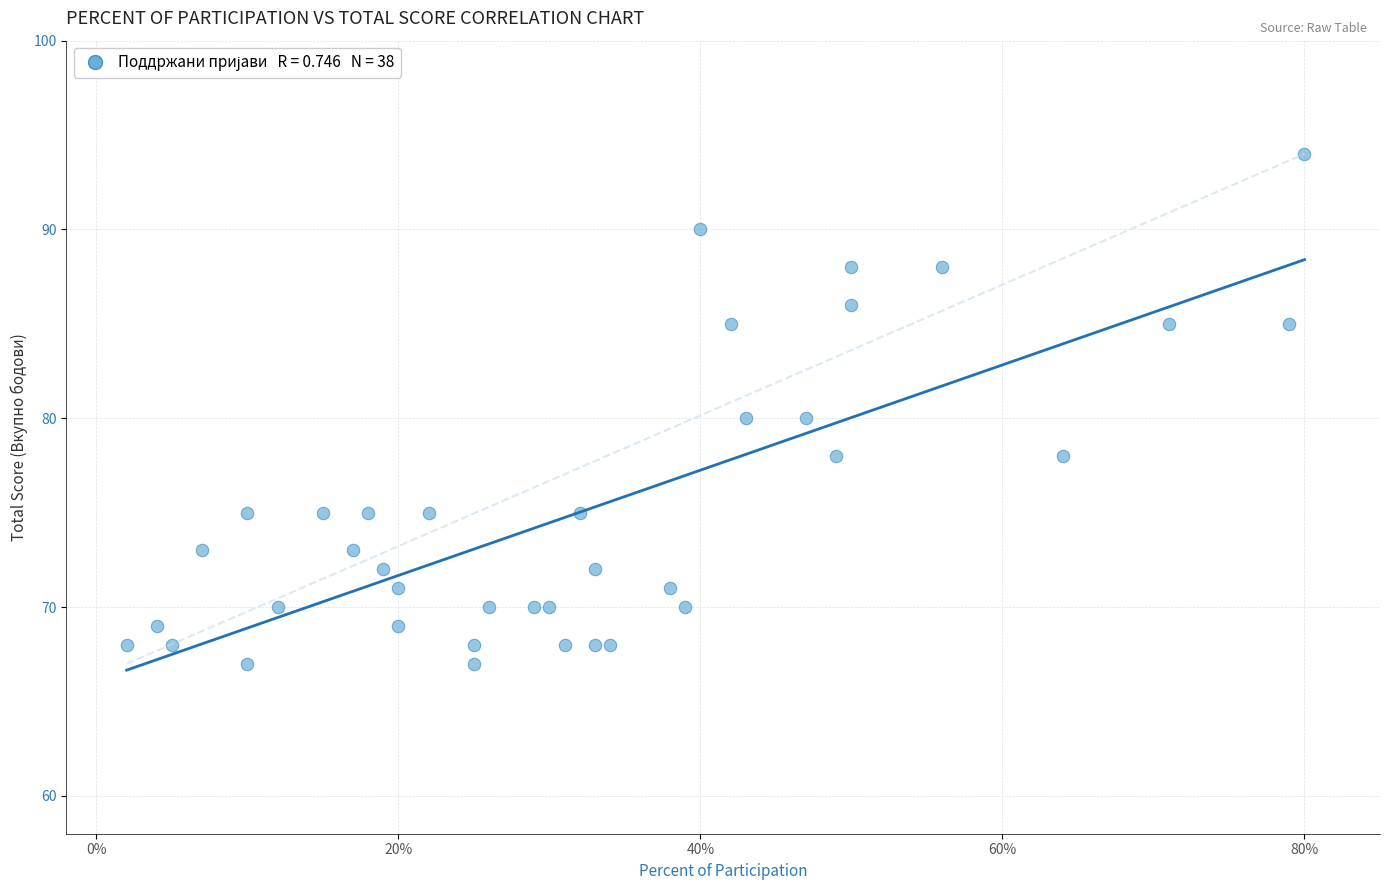

What is the range of Y values (max minus min)?

27